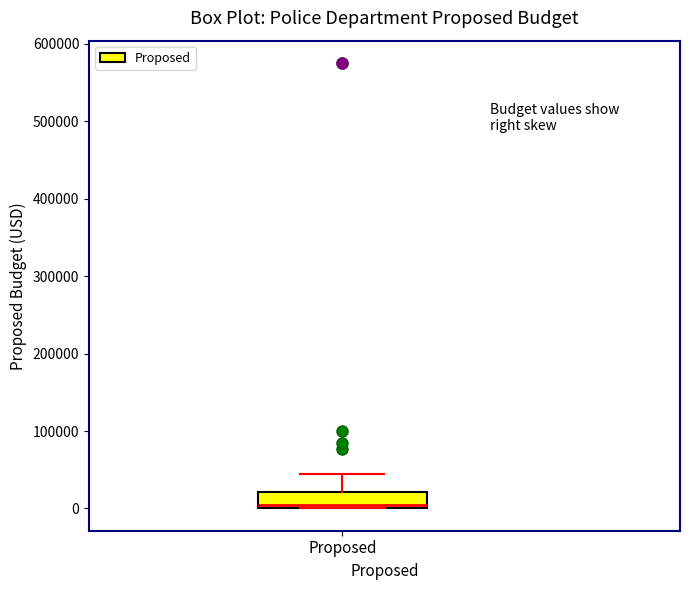

Where is the lower edge of the box for Proposed on the y-axis? The values are not printed on the chart, so give them approximately, as read against the axis.

0